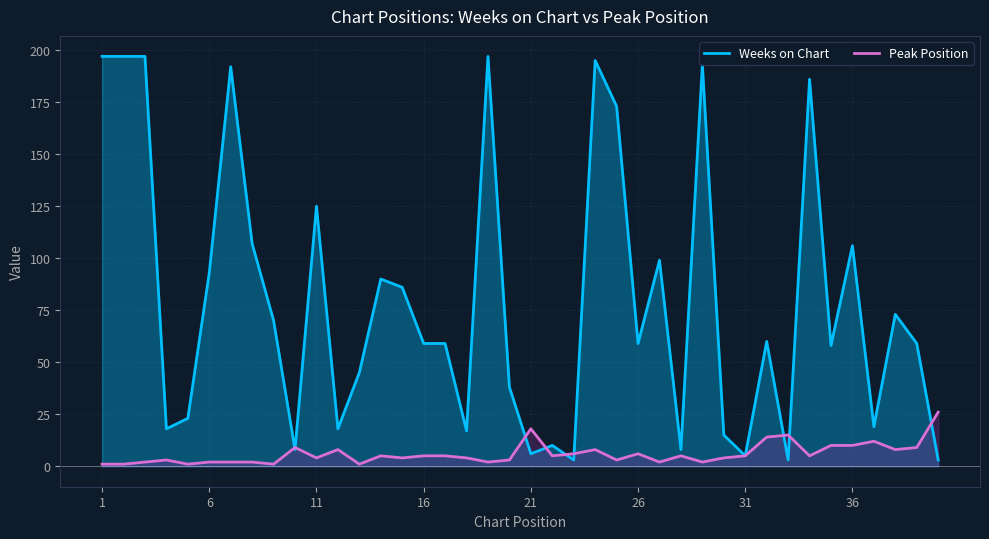

Does the chart display data point markers on the line(s)?

No